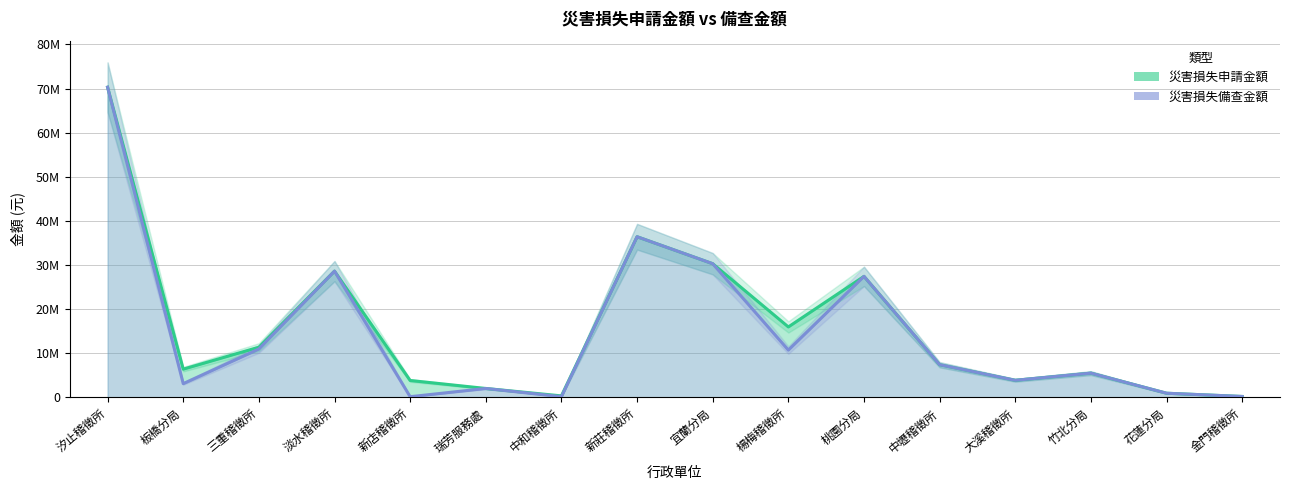

Where is the first local maximum for 災害損失備查金額?

淡水稽徵所